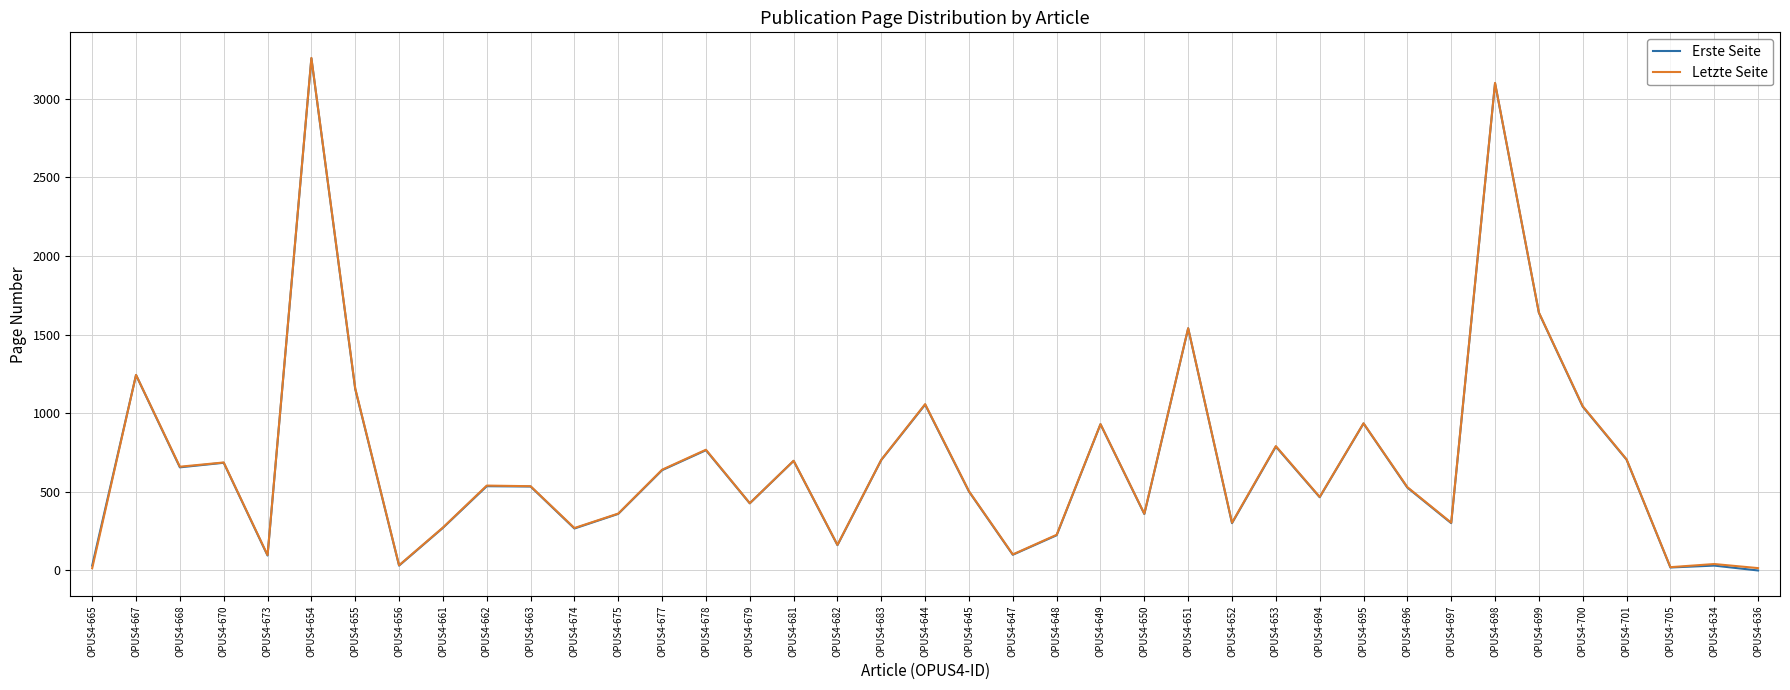

The Erste Seite series shows 1211 at OPUS4-681. True or false?

False